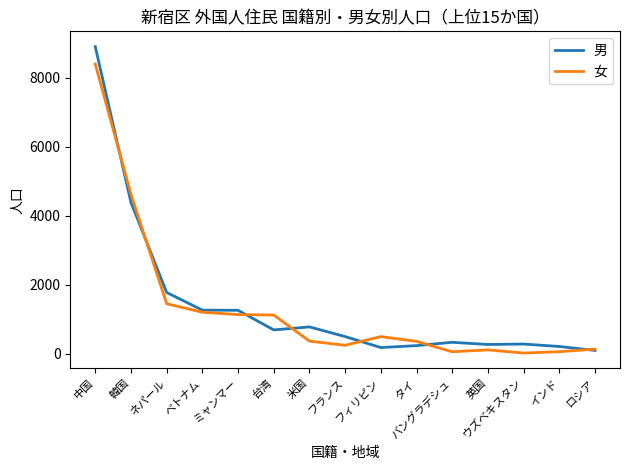

At 韓国, list the series in order from largest to smallest.

女, 男